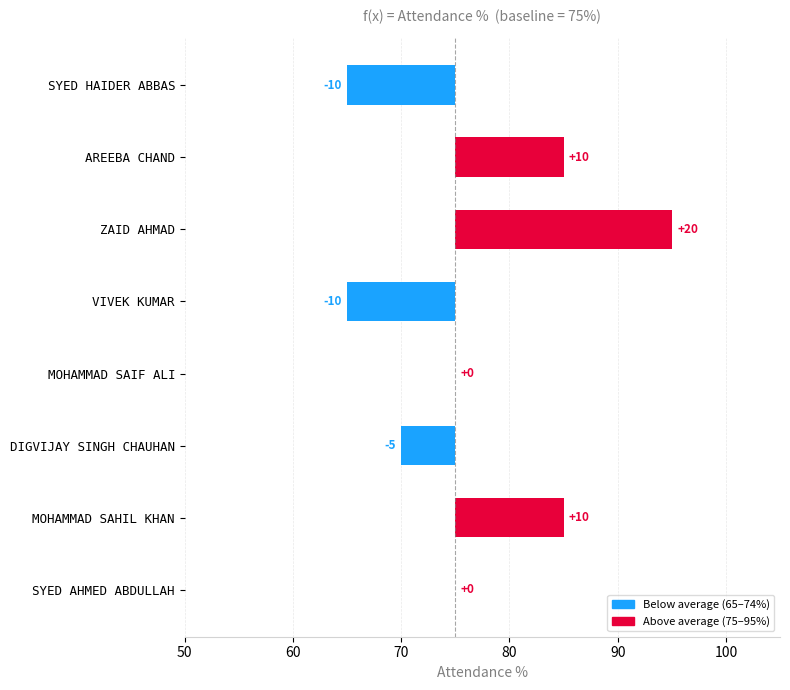

How many bars are there in total?

8